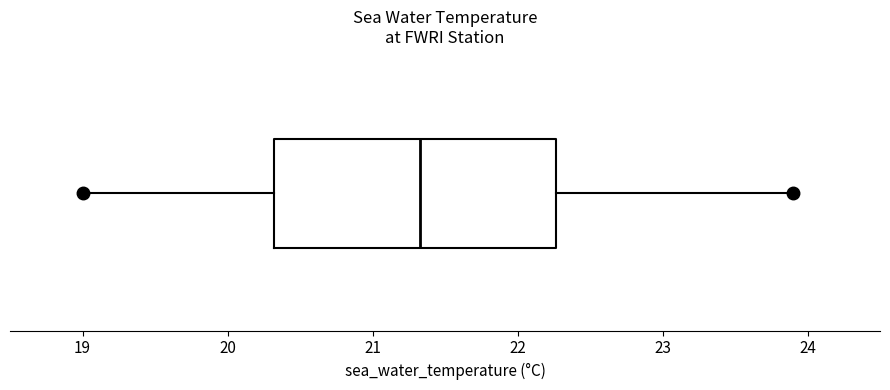

Where does the left whisker of the box end on the x-axis? The values are not printed on the chart, so give them approximately, as read against the axis.

19.0